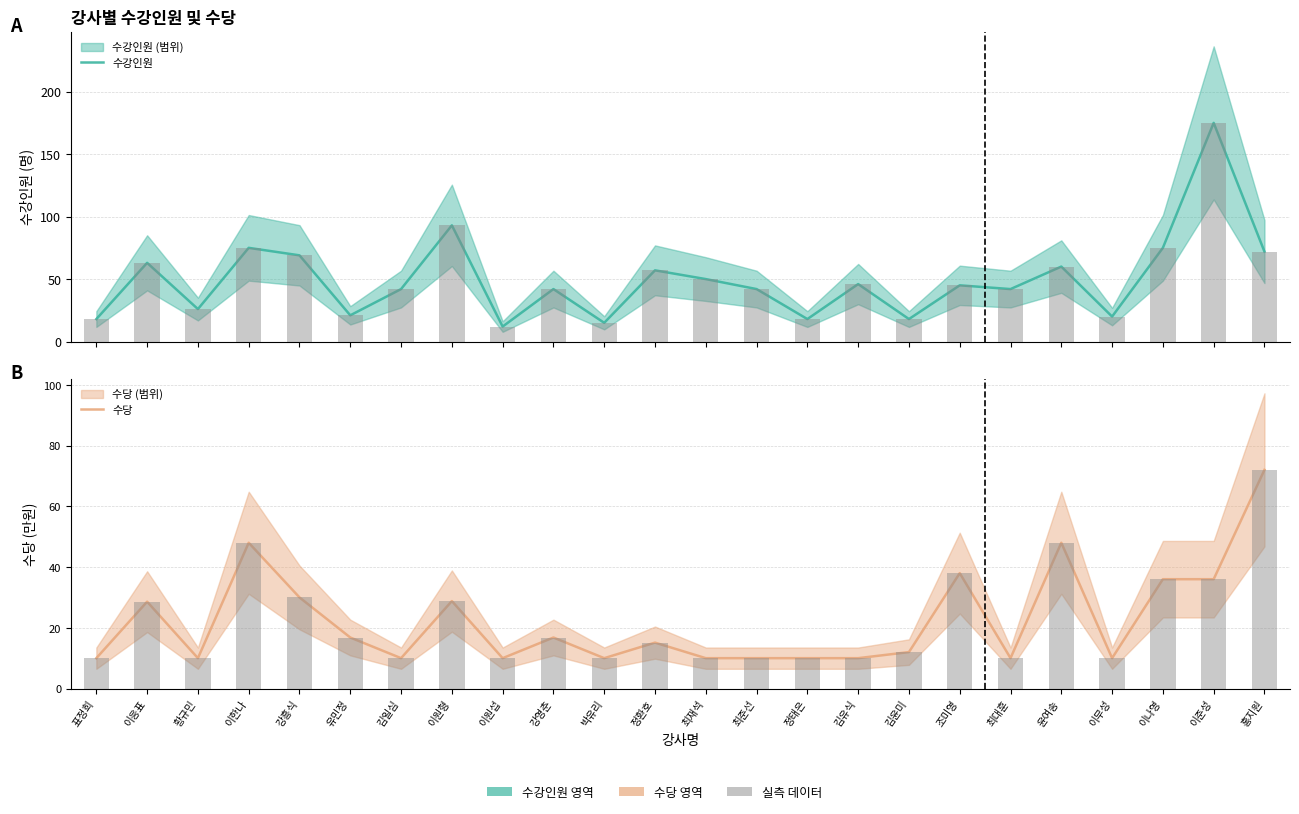

Is the value of 수강인원 at 김유식 greater than the value of 수당 at 윤여송?

No